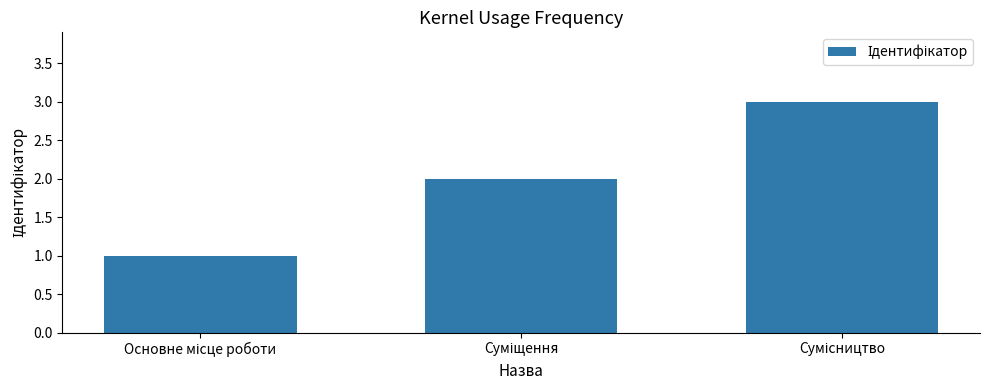

What is the maximum value shown in the chart?

3